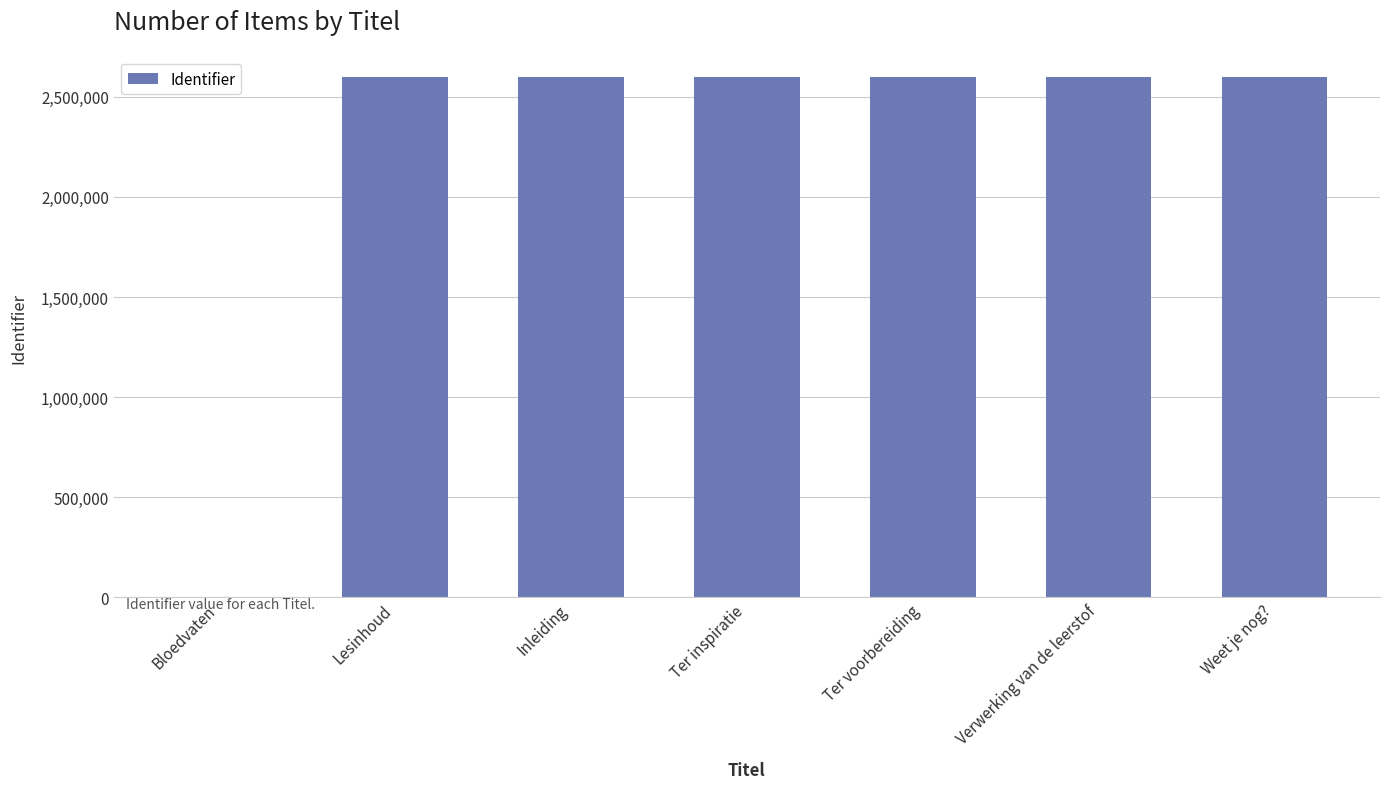

Is it true that the value at Weet je nog? is 1338412?

False